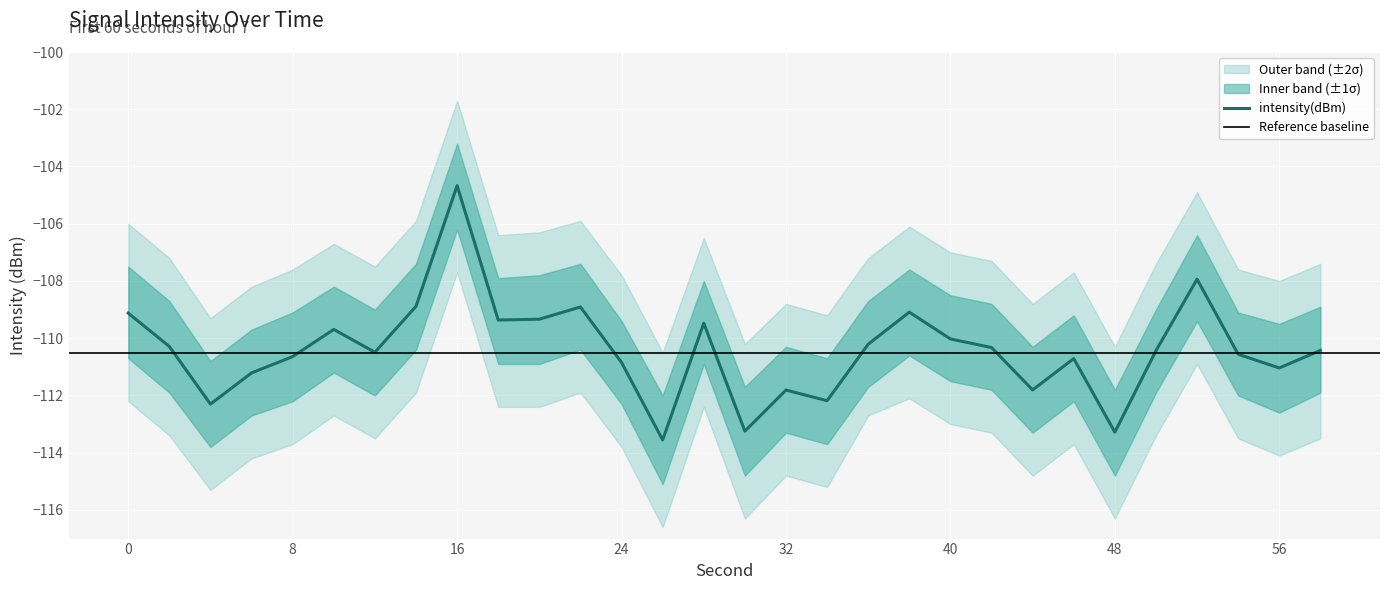

Is the value of intensity(dBm) at 40 greater than the value of upper_outer at 46?

No